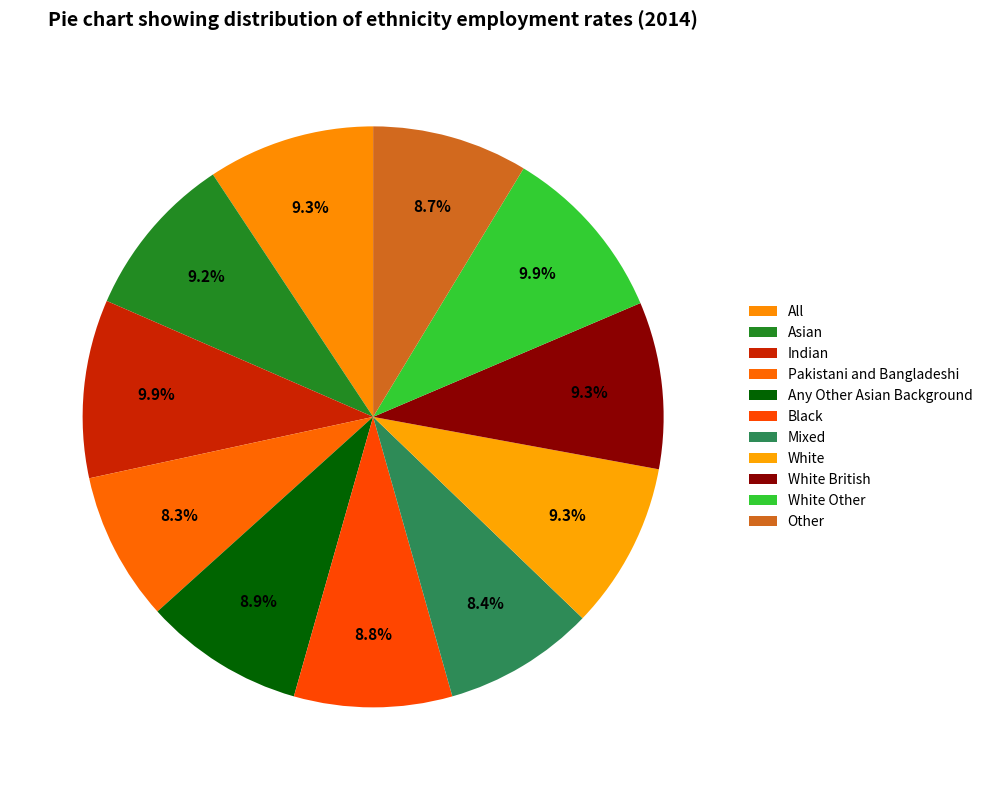

The White British slice represents 9% of the pie. True or false?

True